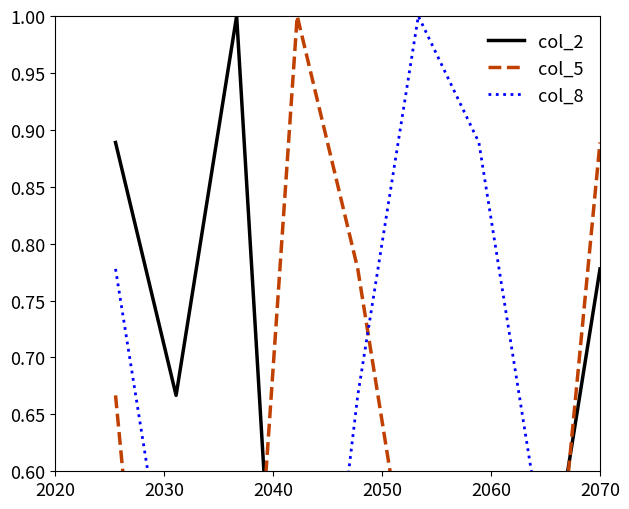

Which series has the largest total across all categories?

col_2